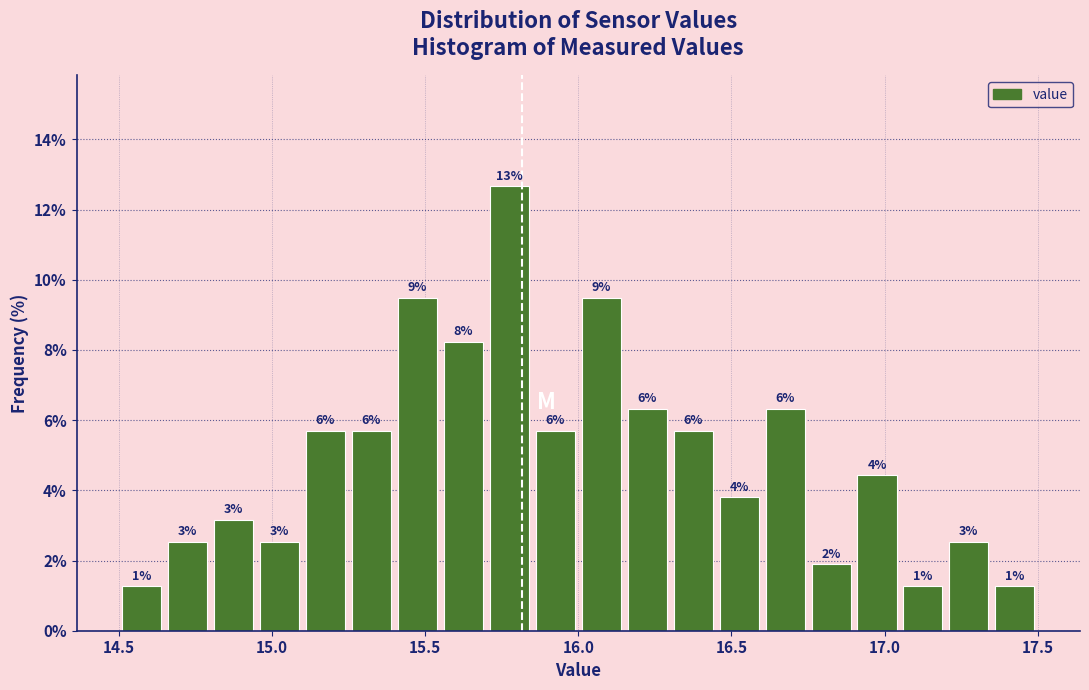

Around what value on the x-axis is the tallest bar? Give the approximate position of its centre, as read against the axis.

15.80